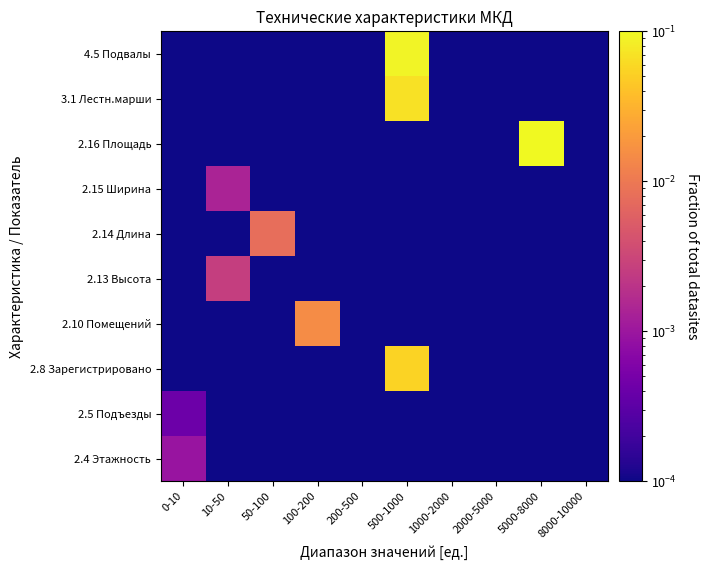

Reading left to right, extract all data points from this chart.

2.4 Этажность: 0-10=0.0	10-50=0.0	50-100=0.0	100-200=0.0	200-500=0.0	500-1000=0.0	1000-2000=0.0	2000-5000=0.0	5000-8000=0.0	8000-10000=0.0
2.5 Подъезды: 0-10=0.0	10-50=0.0	50-100=0.0	100-200=0.0	200-500=0.0	500-1000=0.0	1000-2000=0.0	2000-5000=0.0	5000-8000=0.0	8000-10000=0.0
2.8 Зарегистрировано: 0-10=0.0	10-50=0.0	50-100=0.0	100-200=0.0	200-500=0.0	500-1000=0.1	1000-2000=0.0	2000-5000=0.0	5000-8000=0.0	8000-10000=0.0
2.10 Помещений: 0-10=0.0	10-50=0.0	50-100=0.0	100-200=0.0	200-500=0.0	500-1000=0.0	1000-2000=0.0	2000-5000=0.0	5000-8000=0.0	8000-10000=0.0
2.13 Высота: 0-10=0.0	10-50=0.0	50-100=0.0	100-200=0.0	200-500=0.0	500-1000=0.0	1000-2000=0.0	2000-5000=0.0	5000-8000=0.0	8000-10000=0.0
2.14 Длина: 0-10=0.0	10-50=0.0	50-100=0.0	100-200=0.0	200-500=0.0	500-1000=0.0	1000-2000=0.0	2000-5000=0.0	5000-8000=0.0	8000-10000=0.0
2.15 Ширина: 0-10=0.0	10-50=0.0	50-100=0.0	100-200=0.0	200-500=0.0	500-1000=0.0	1000-2000=0.0	2000-5000=0.0	5000-8000=0.0	8000-10000=0.0
2.16 Площадь: 0-10=0.0	10-50=0.0	50-100=0.0	100-200=0.0	200-500=0.0	500-1000=0.0	1000-2000=0.0	2000-5000=0.0	5000-8000=0.8	8000-10000=0.0
3.1 Лестн.марши: 0-10=0.0	10-50=0.0	50-100=0.0	100-200=0.0	200-500=0.0	500-1000=0.1	1000-2000=0.0	2000-5000=0.0	5000-8000=0.0	8000-10000=0.0
4.5 Подвалы: 0-10=0.0	10-50=0.0	50-100=0.0	100-200=0.0	200-500=0.0	500-1000=0.1	1000-2000=0.0	2000-5000=0.0	5000-8000=0.0	8000-10000=0.0